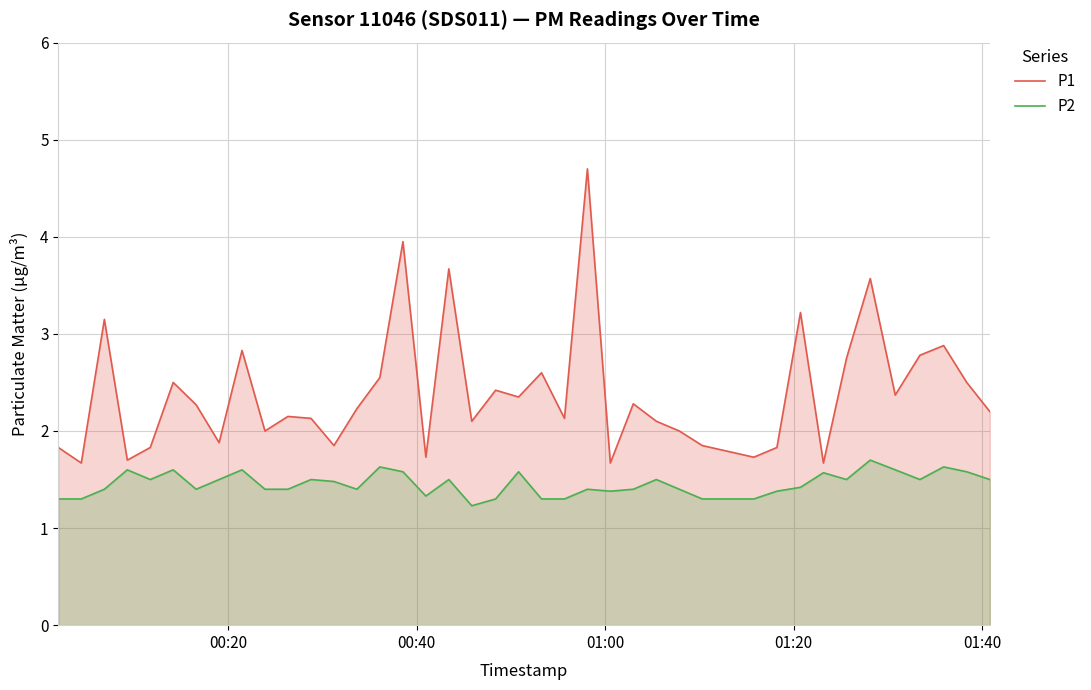

What is the difference between the maximum and minimum values in the P1 series?

3.0